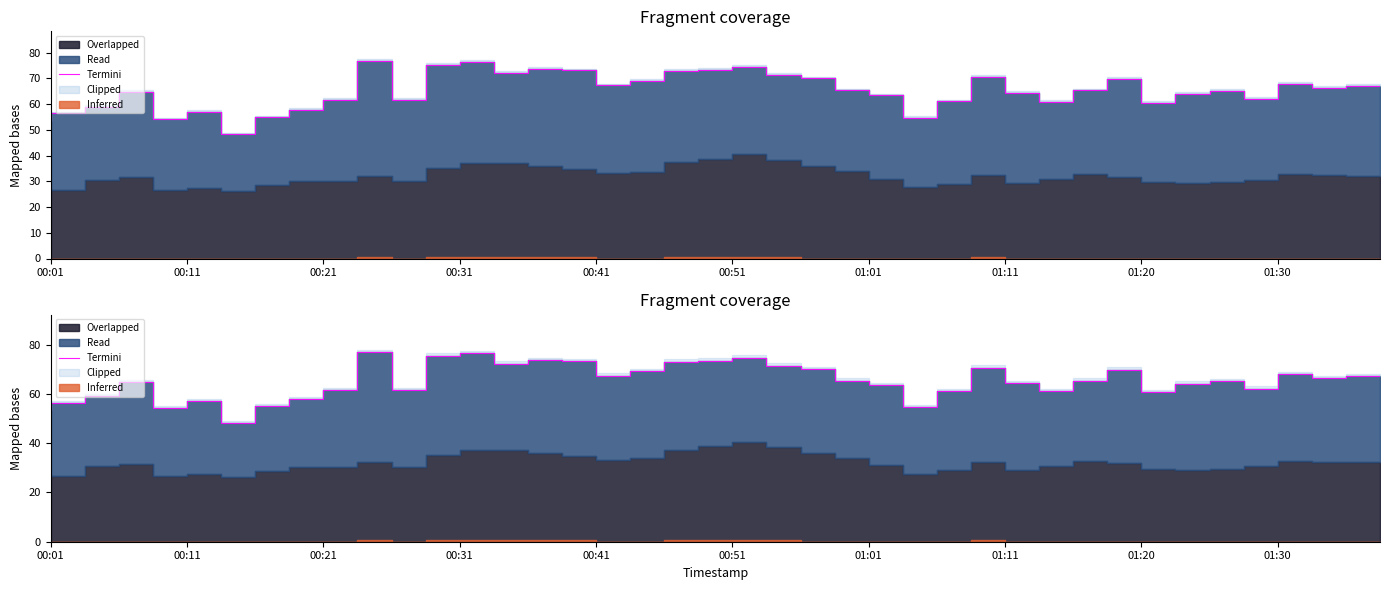

What is the maximum value shown in the chart?

76.8